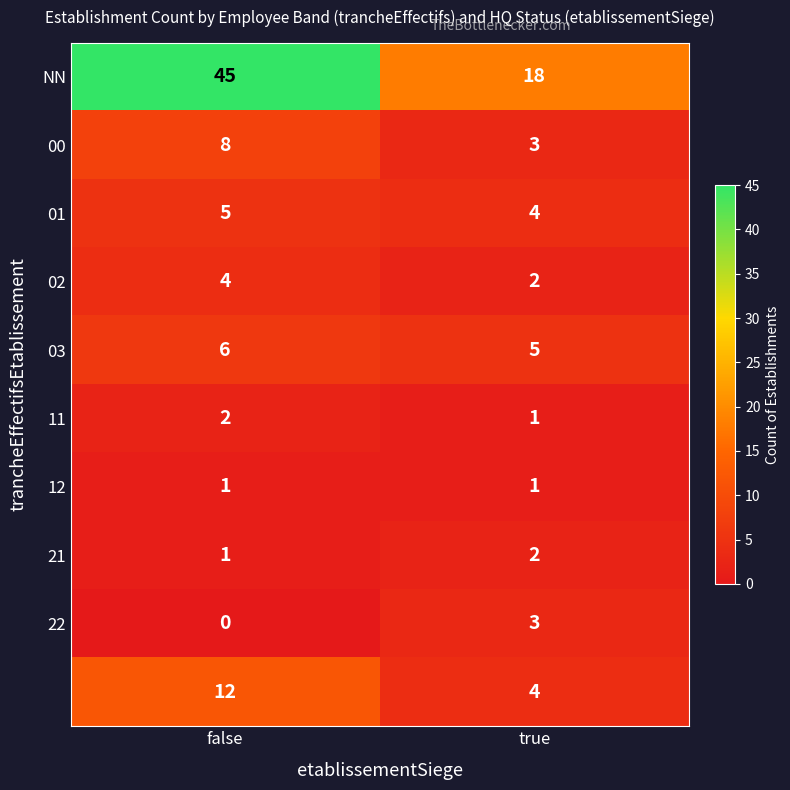

At which category is the sum across all series the highest?

false